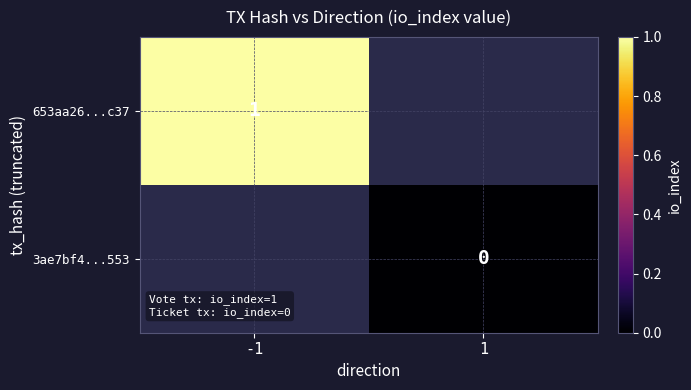

The 653aa26...c37 series shows 1 at -1. True or false?

True